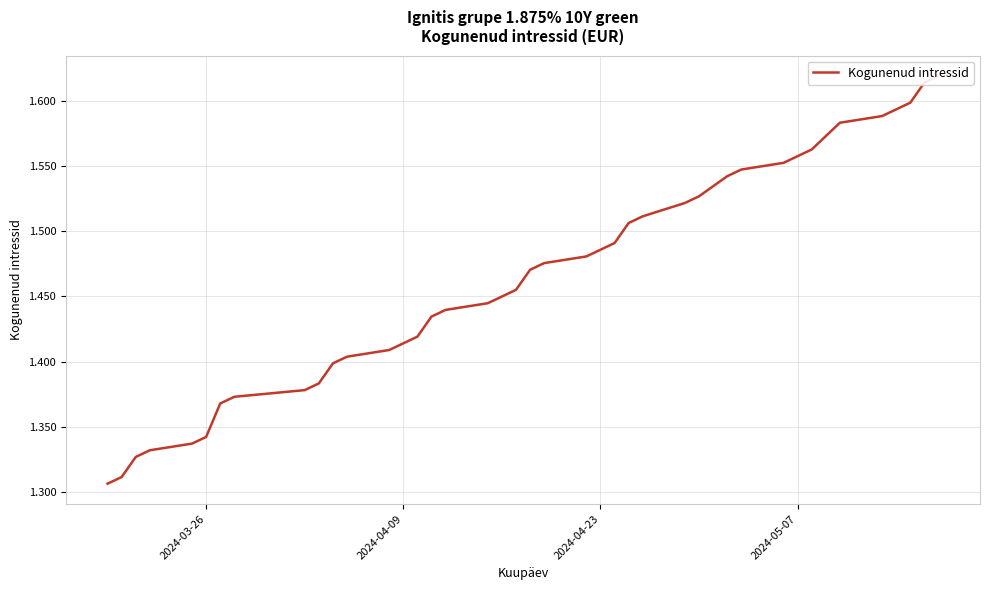

What is the greatest value displayed?

1.6